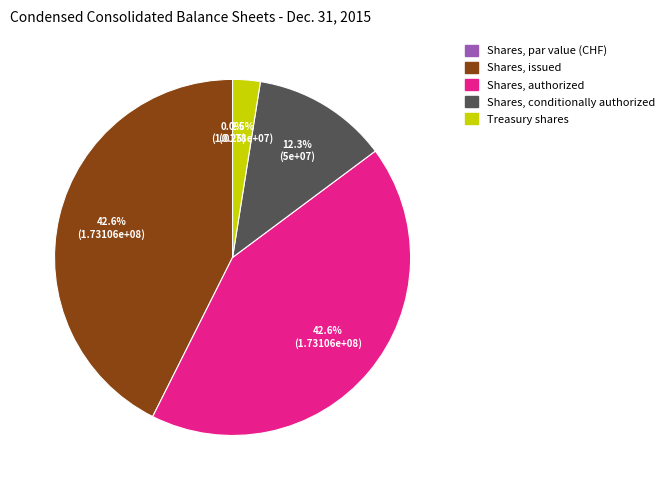

The Shares, conditionally authorized slice represents 7% of the pie. True or false?

False